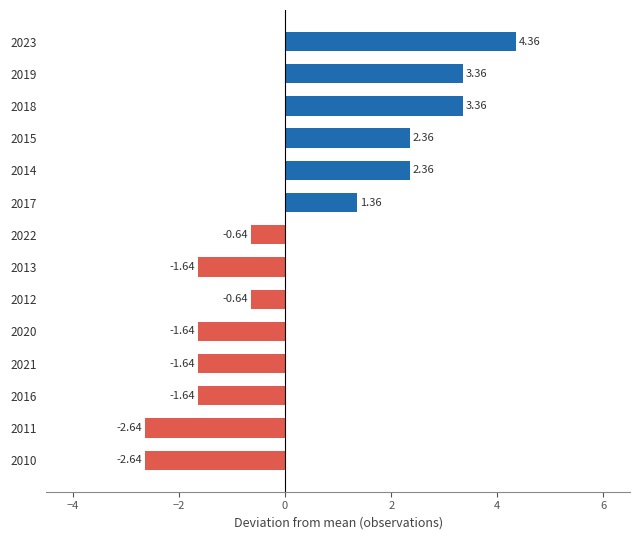

What is the sum of the values at 2012 and 2021?

-2.3